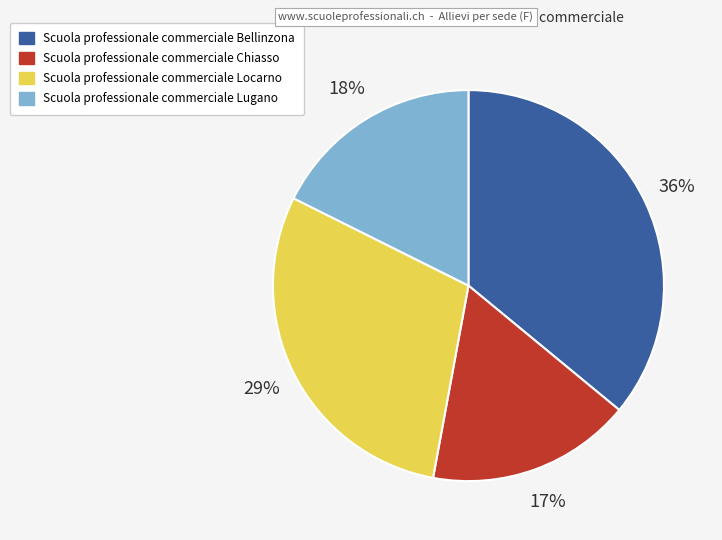

Do Scuola professionale commerciale Lugano and Scuola professionale commerciale Chiasso together represent more than half of the pie?

No